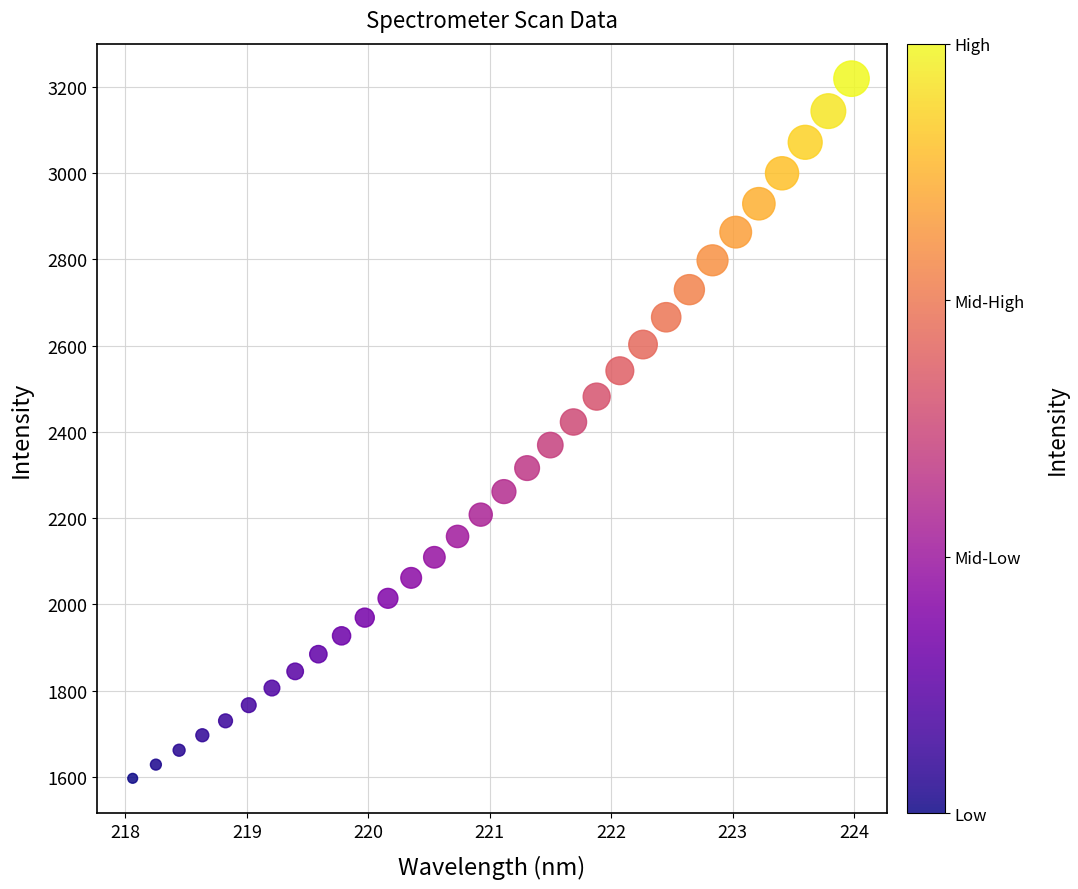

What is the range of X values (max minus min)?

5.9